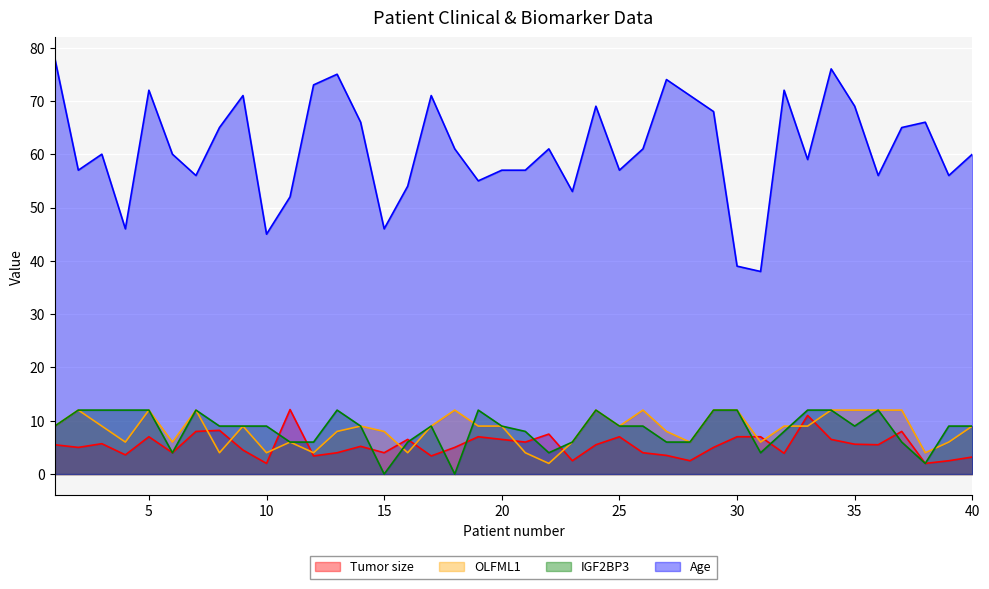

At which label is OLFML1 closest to 7?

4